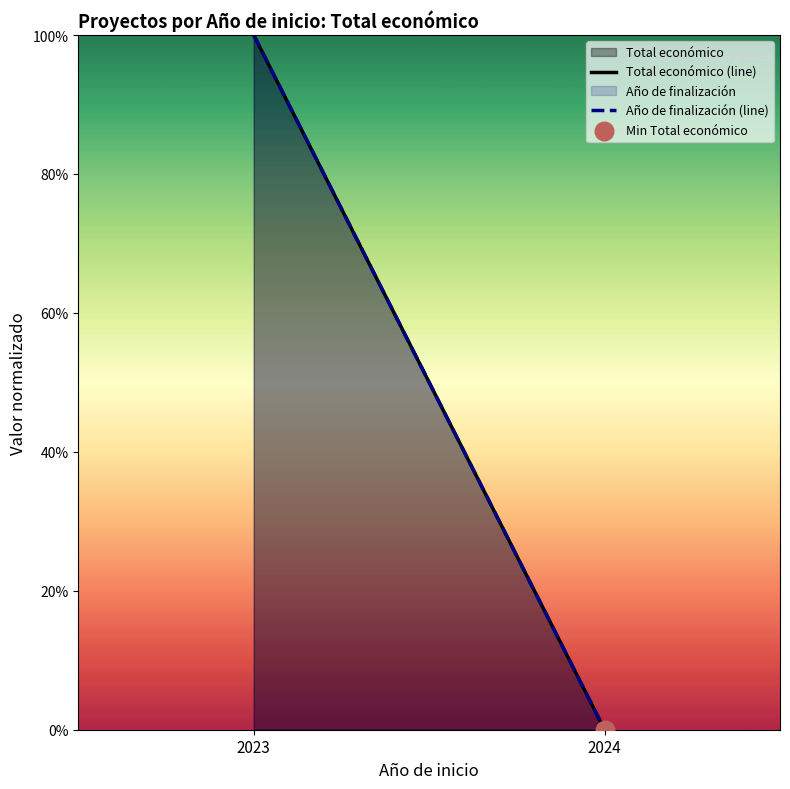

Is the value of Año de finalización (line) at 2024 greater than the value of Total económico (line) at 2023?

No